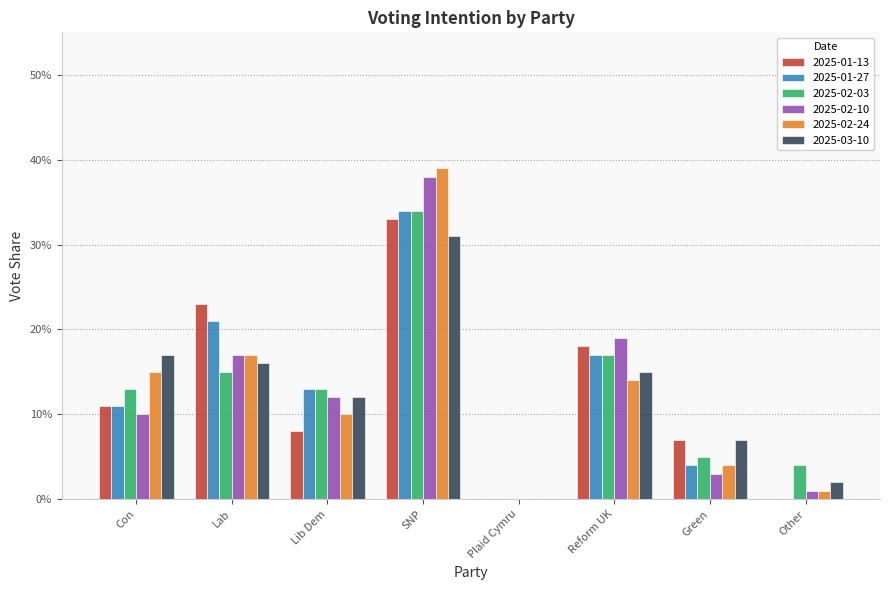

Where is 2025-02-24 nearest to the value 0?

Plaid Cymru